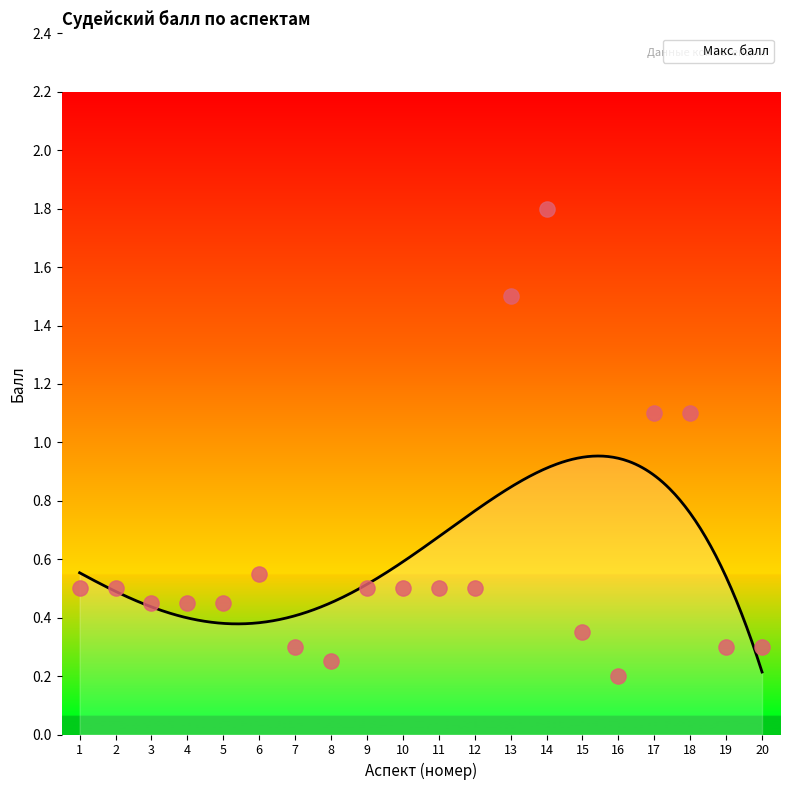

Between 13 and 10, which is larger?

13